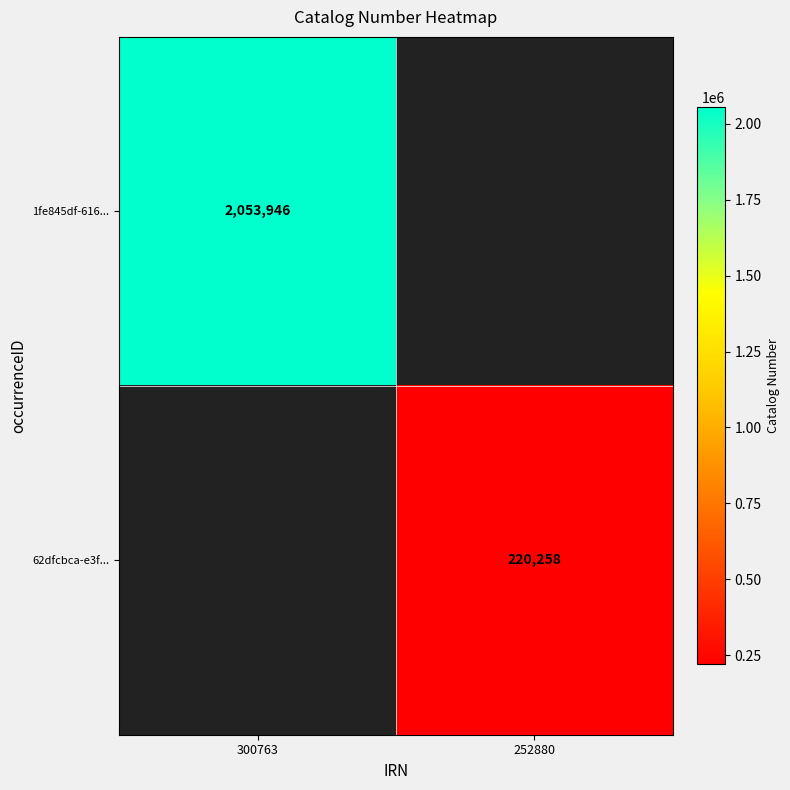

Rank the series by their maximum value, from highest to lowest.

1fe845df-616..., 62dfcbca-e3f...